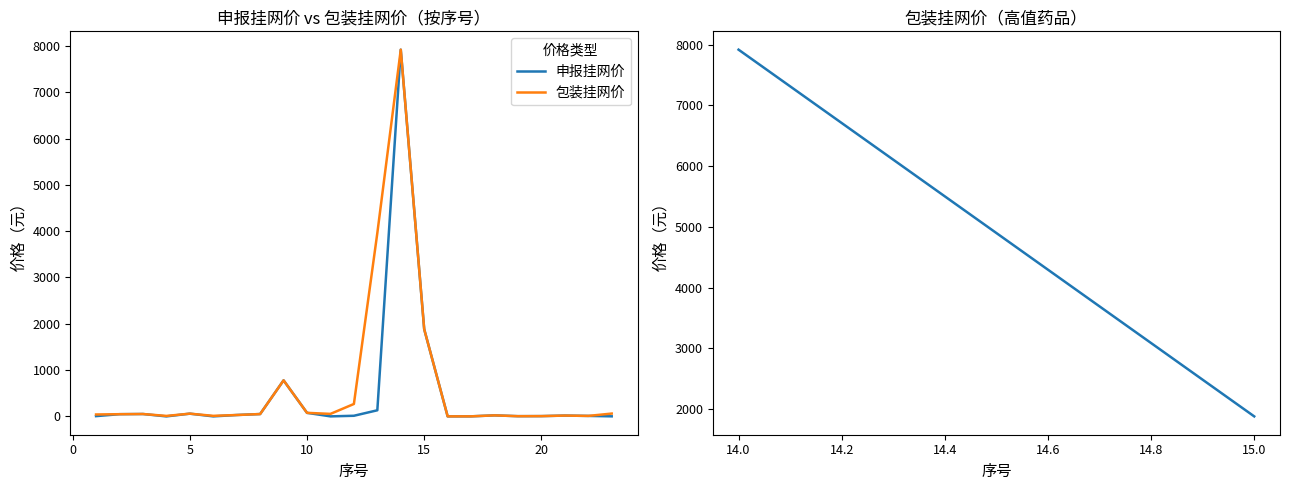

In 包装挂网价, how many points are lower than both neighbors (excluding endpoints)?

6